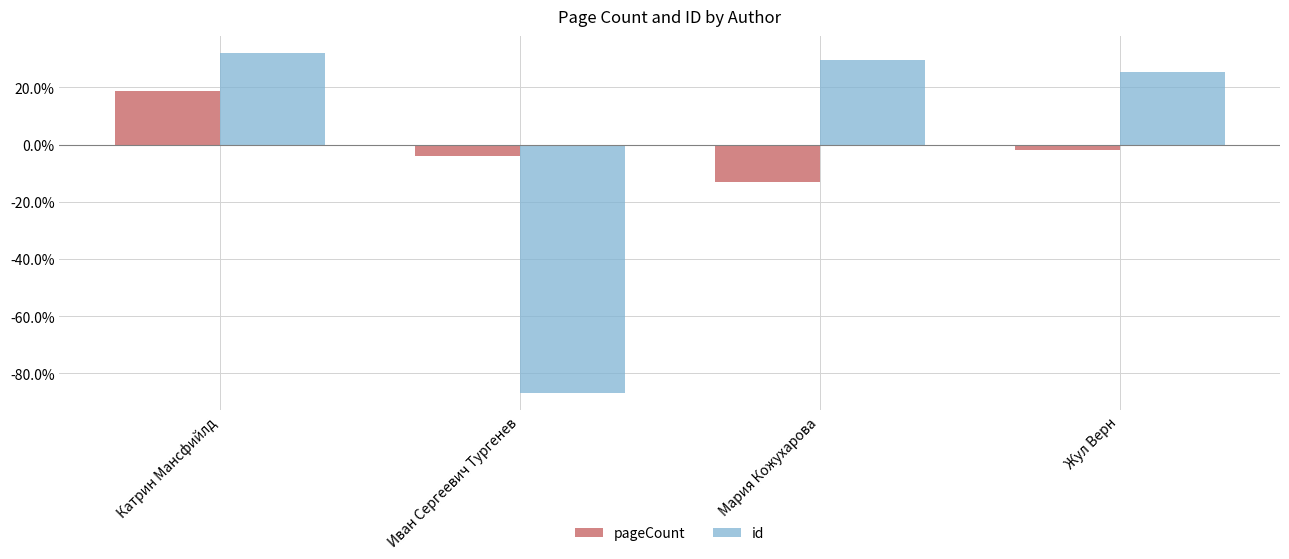

What is the total value across all series at Иван Сергеевич Тургенев?

-91.0